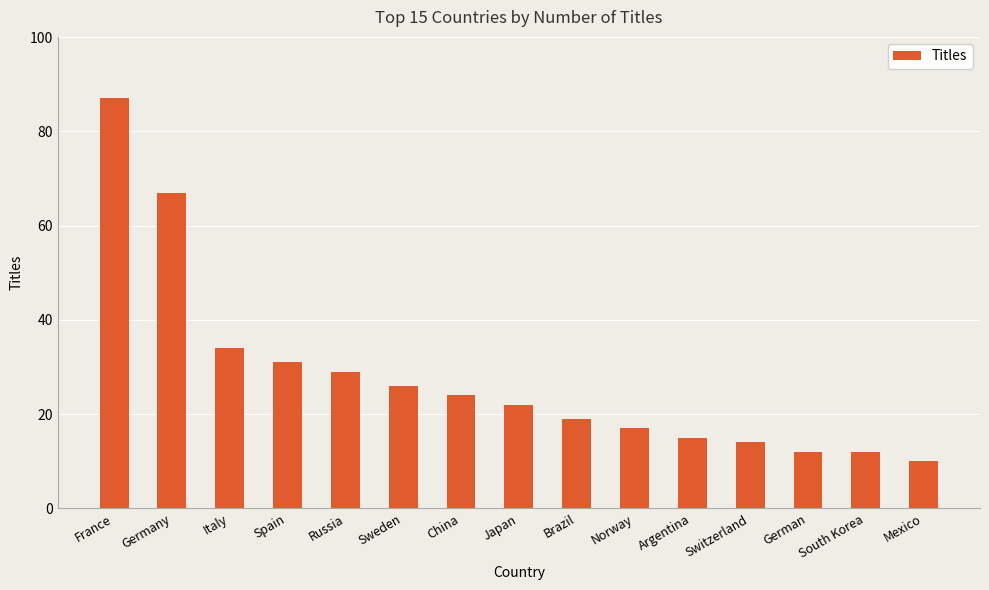

True or false: the data shows 40 at China.

False